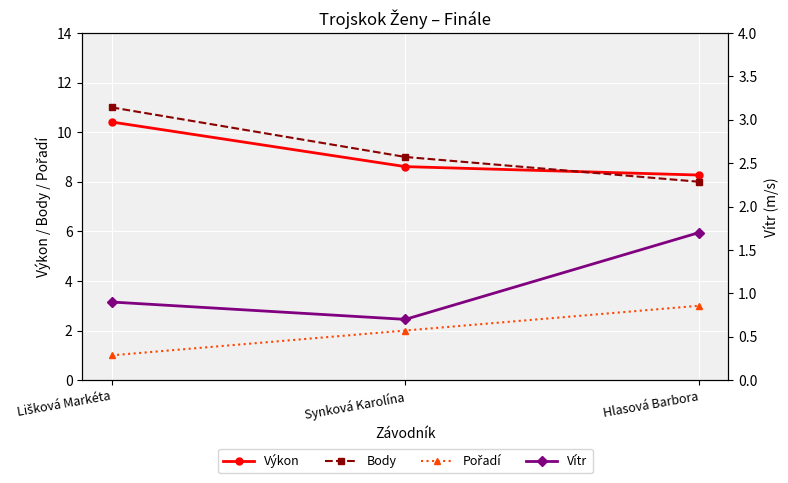

At which category is the sum across all series the highest?

Lišková Markéta